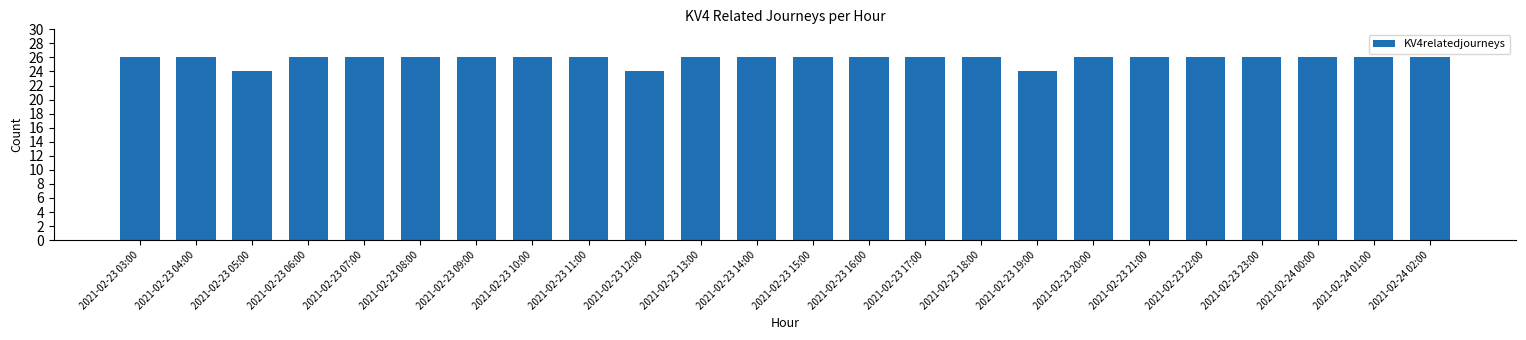

What is the greatest value displayed?

26